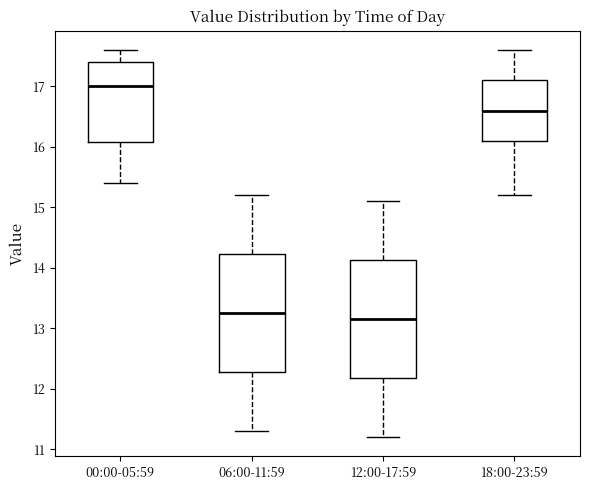

Where does the lower whisker of the box for 18:00-23:59 end on the y-axis? The values are not printed on the chart, so give them approximately, as read against the axis.

15.2